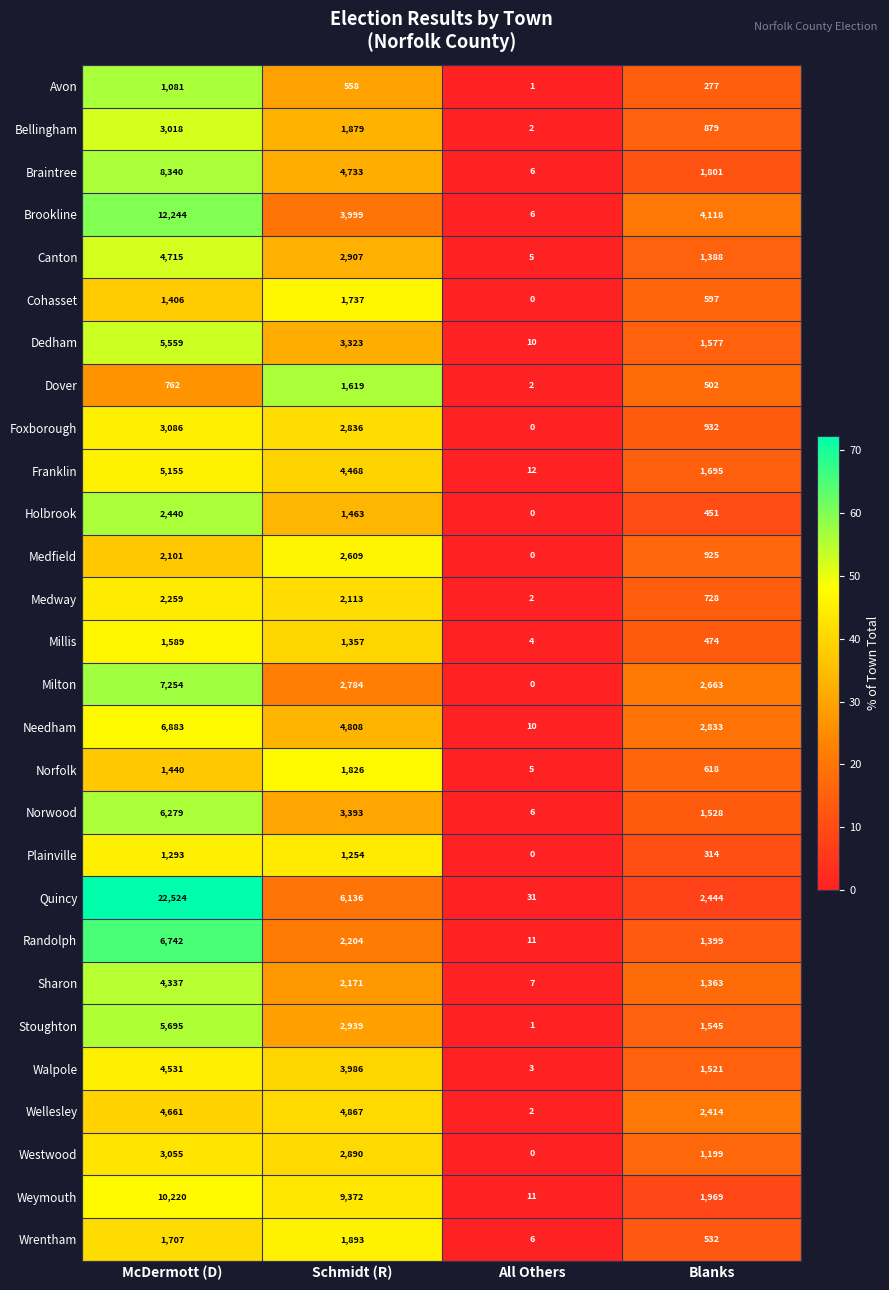

Where is Wellesley nearest to the value 2434?

Blanks